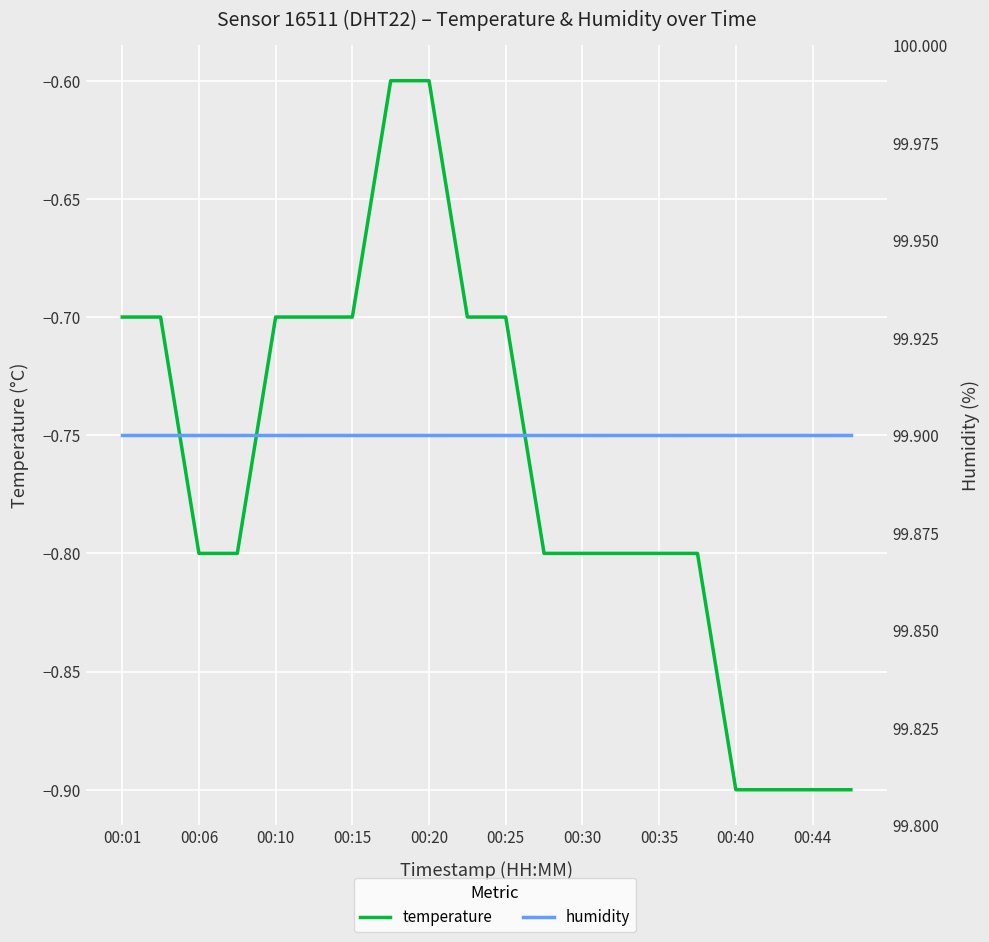

How many series are shown in this chart?

2